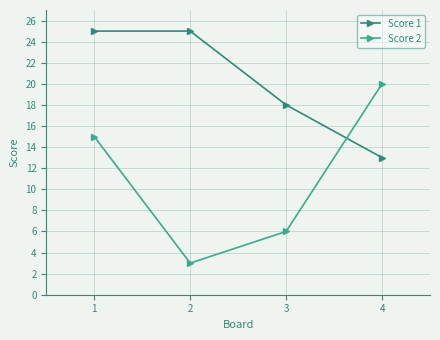

How many values in the Score 1 series are below 25?

2